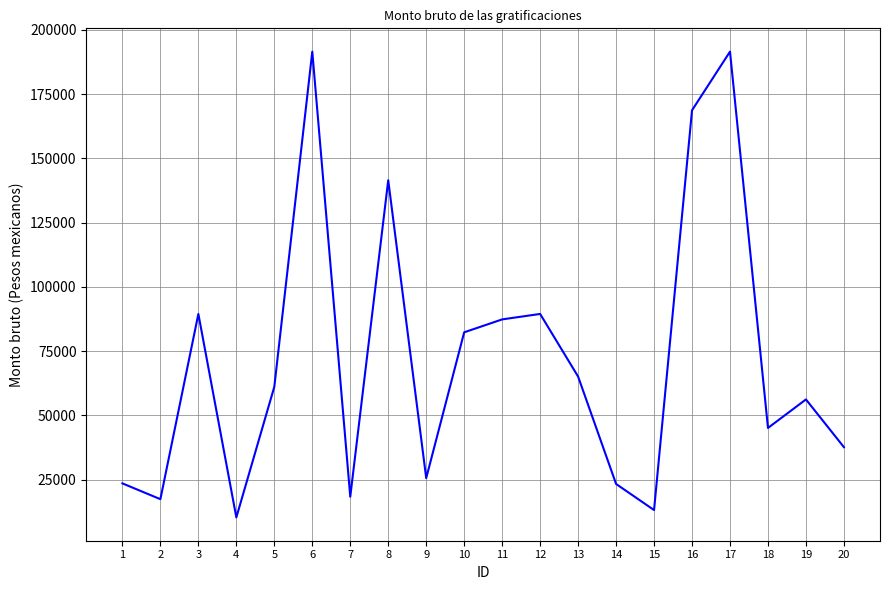

What is the maximum value shown in the chart?

191491.5